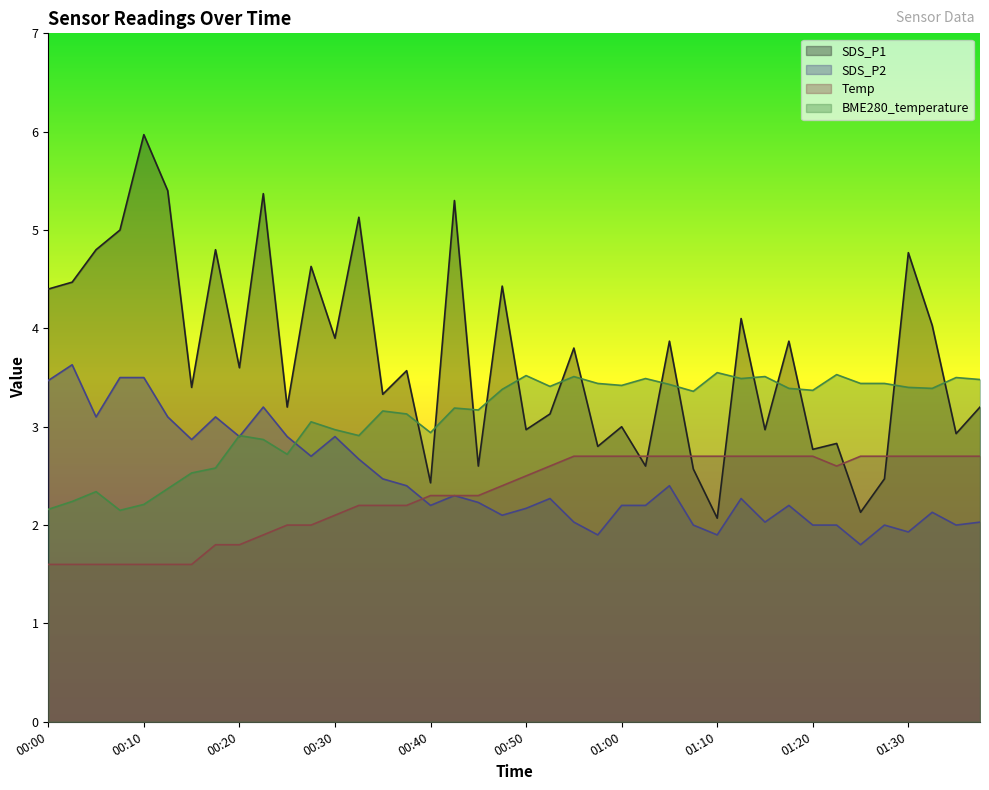

What value does the SDS_P2 series have at 01:22?

2.0